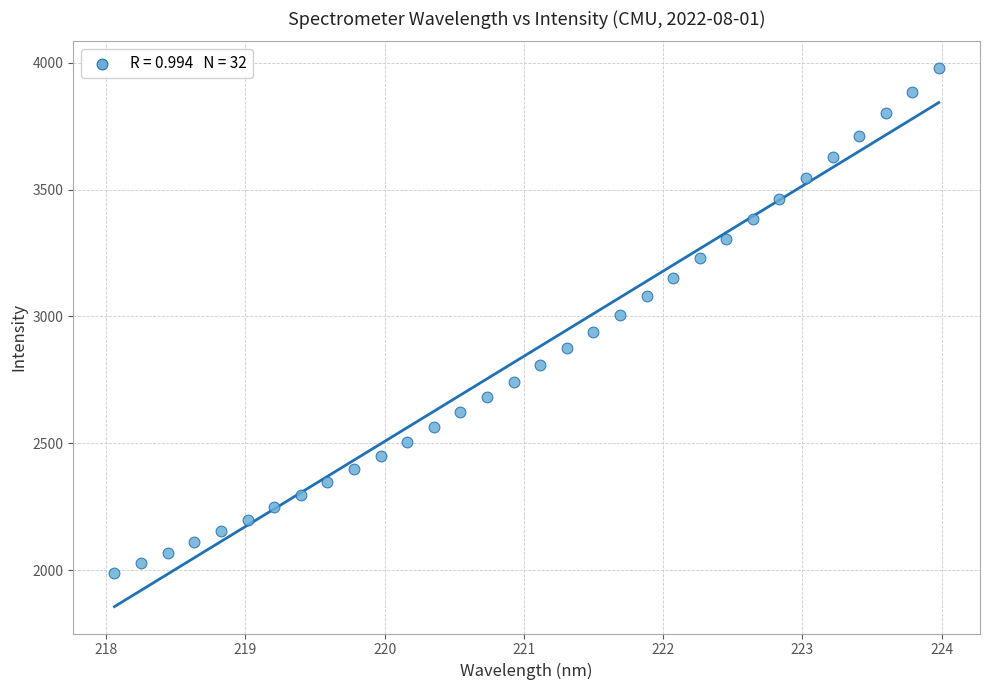

What is the range of X values (max minus min)?

5.9